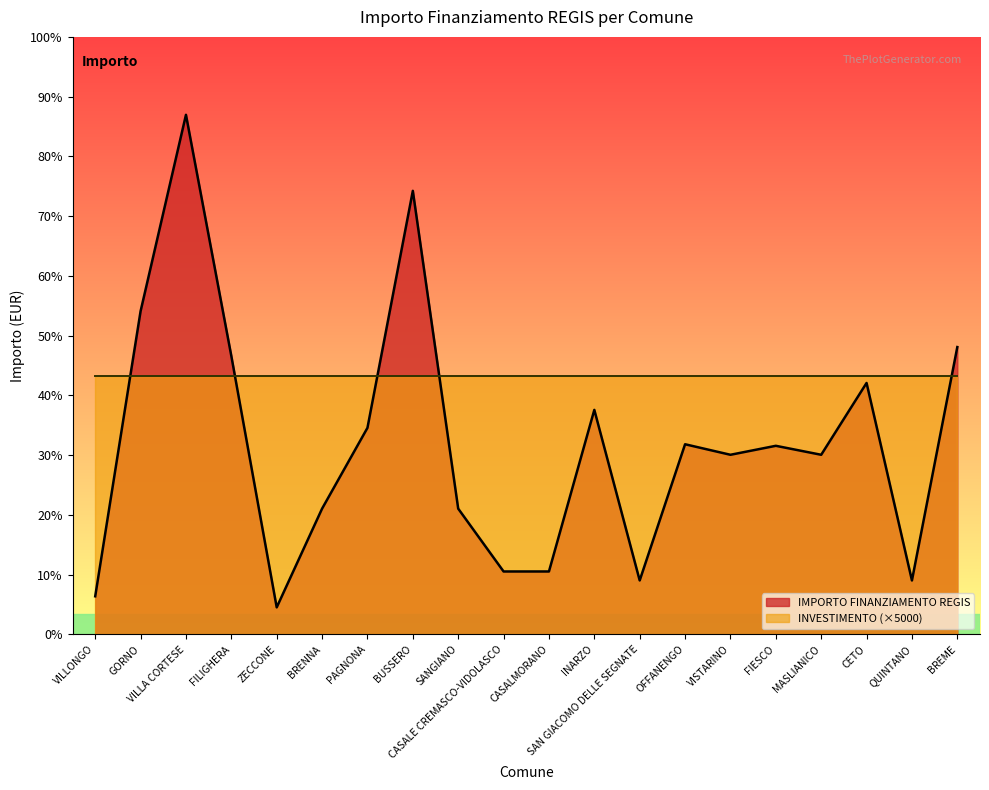

At which label is the value closest to 7396?

FILIGHERA